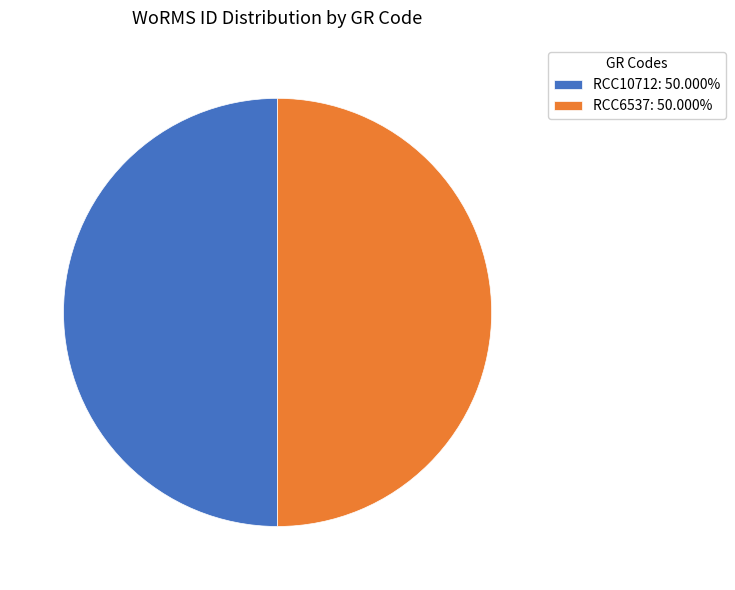

What is the ratio of the value at RCC10712: 50.000% to the value at RCC6537: 50.000%?

1.0